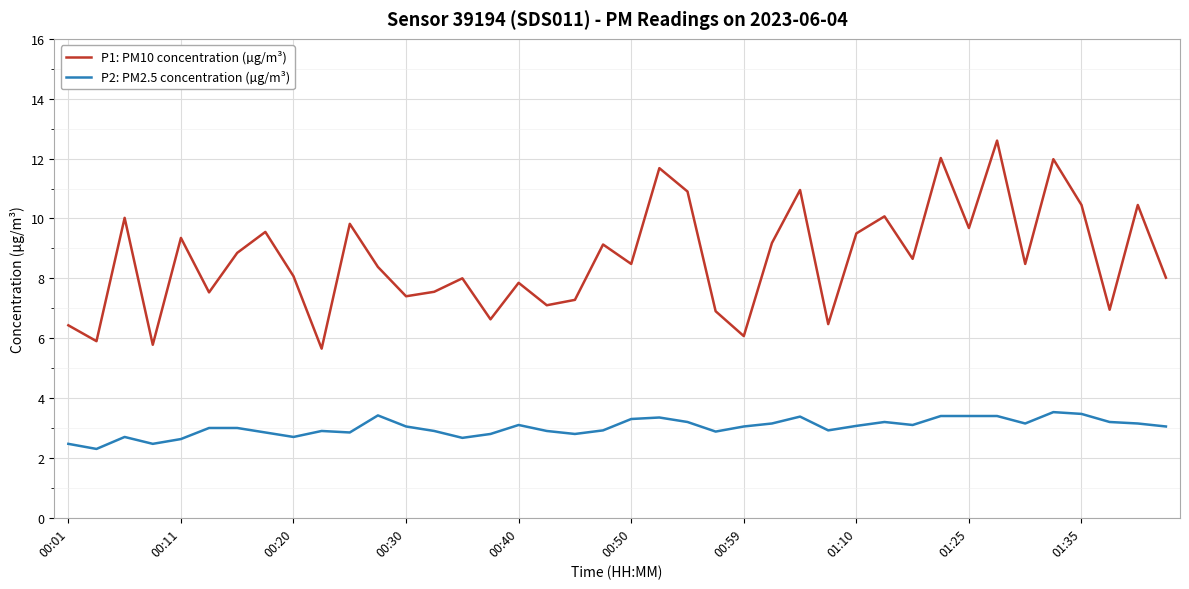

How many lines are shown in the chart?

2